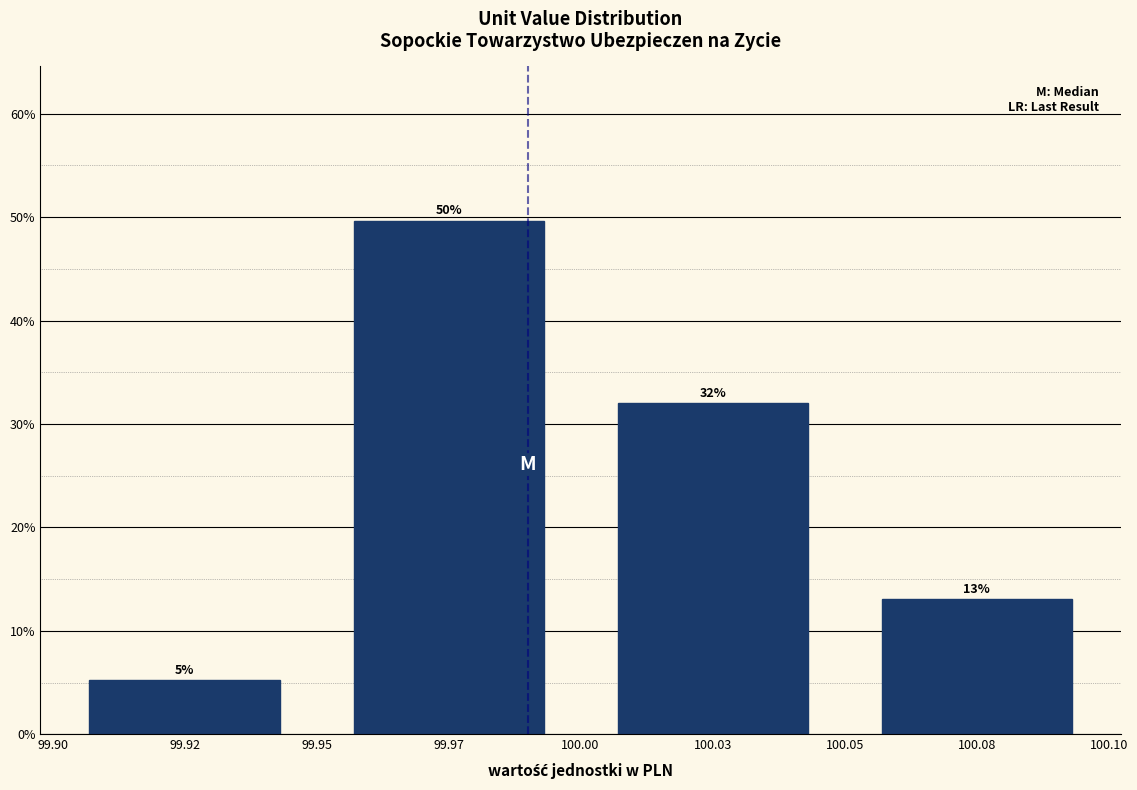

Does the chart contain any negative values?

No